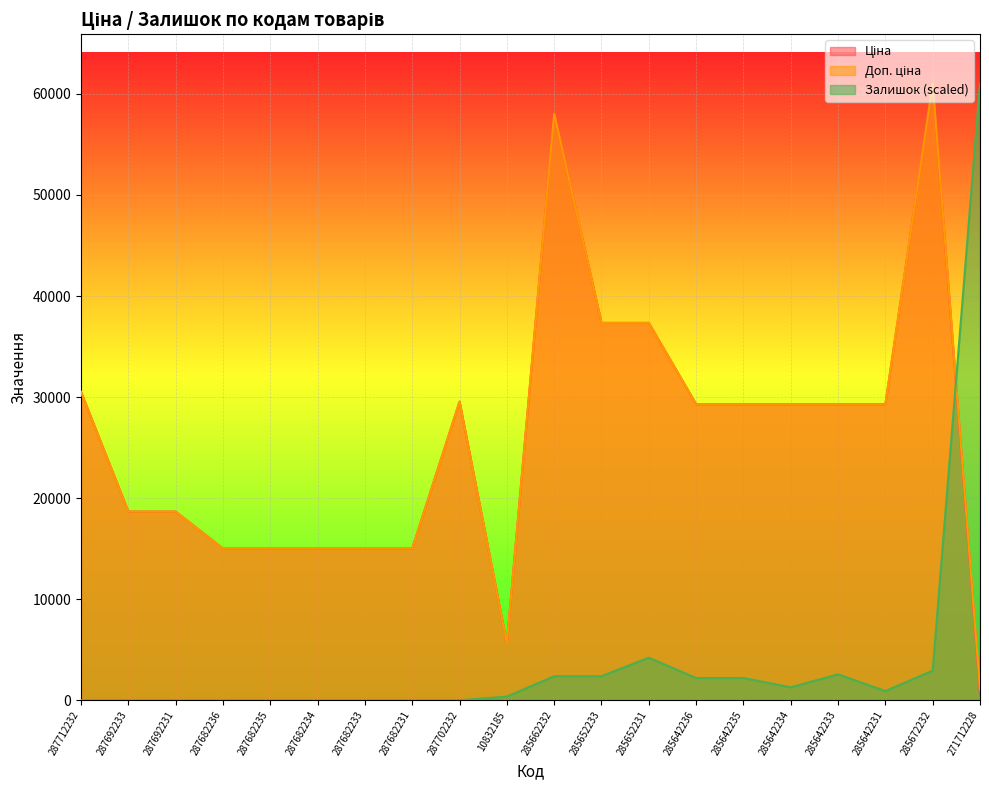

List the labels in order of Ціна value, largest first.

285672232, 285662232, 285652233, 285652231, 287712232, 287702232, 285642236, 285642235, 285642234, 285642233, 285642231, 287692233, 287692231, 287682236, 287682235, 287682234, 287682233, 287682231, 10832185, 271712228